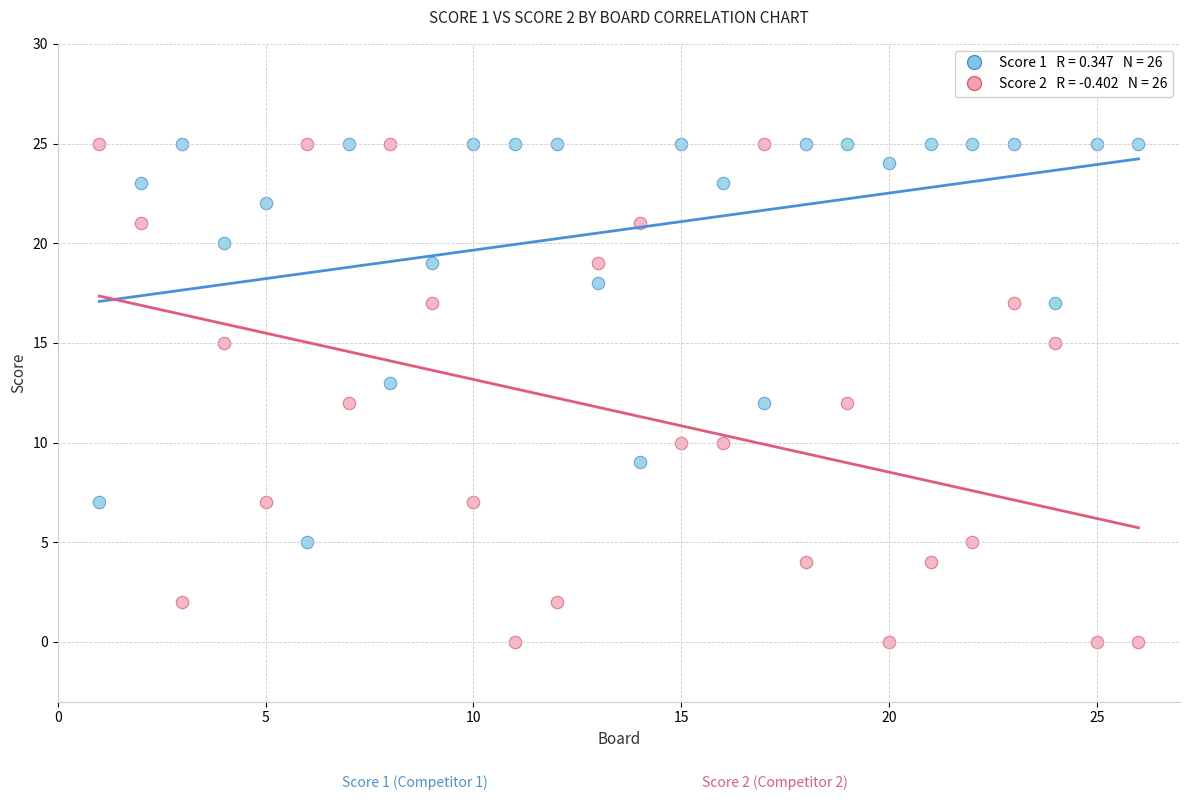

Across all data points, what is the range of X values (max minus min)?

25